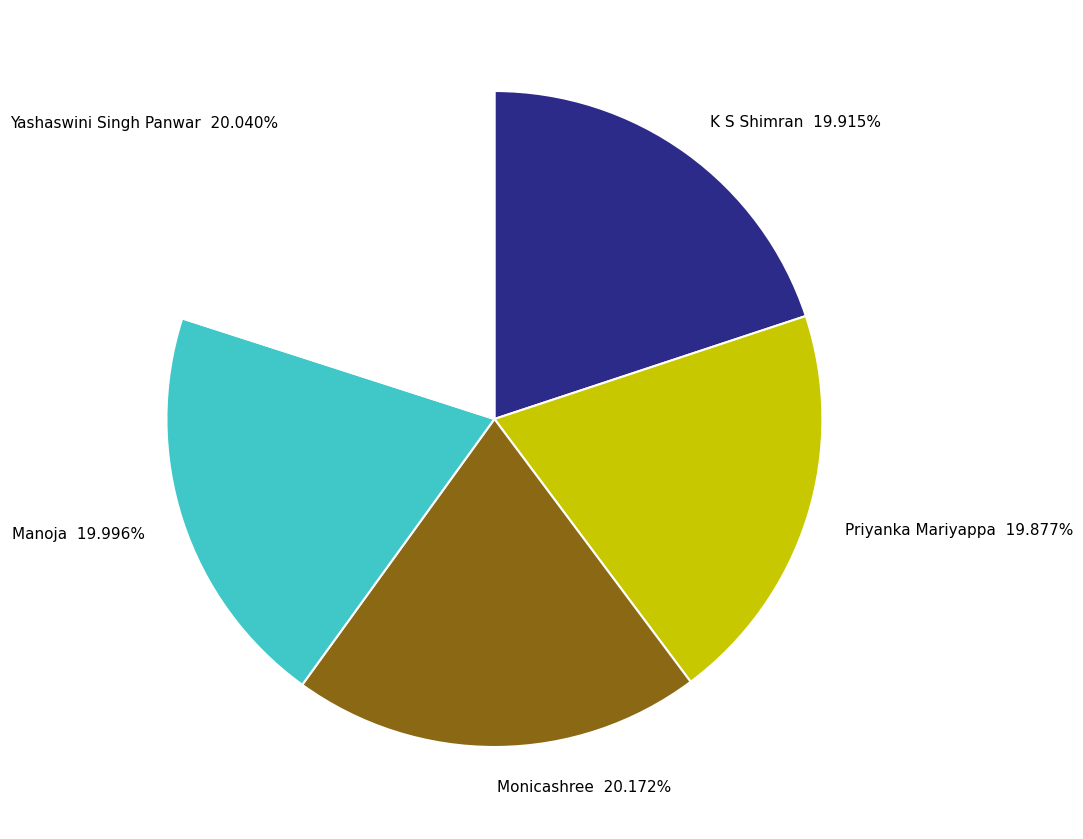

Approximately how many times larger is the value at K S Shimran 19.915% compared to Yashaswini Singh Panwar 20.040%?

1.0